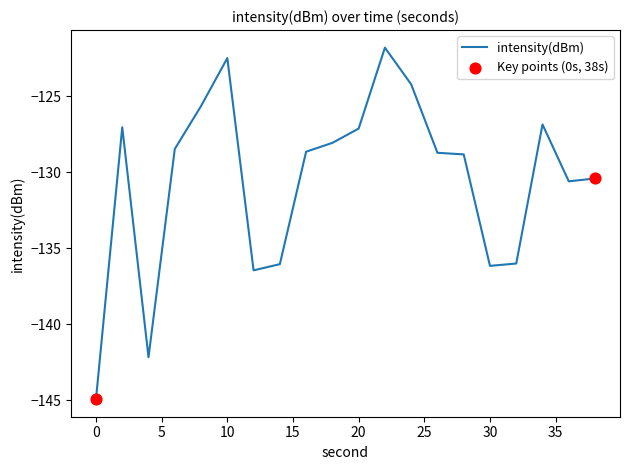

What is the smallest value displayed?

-144.9